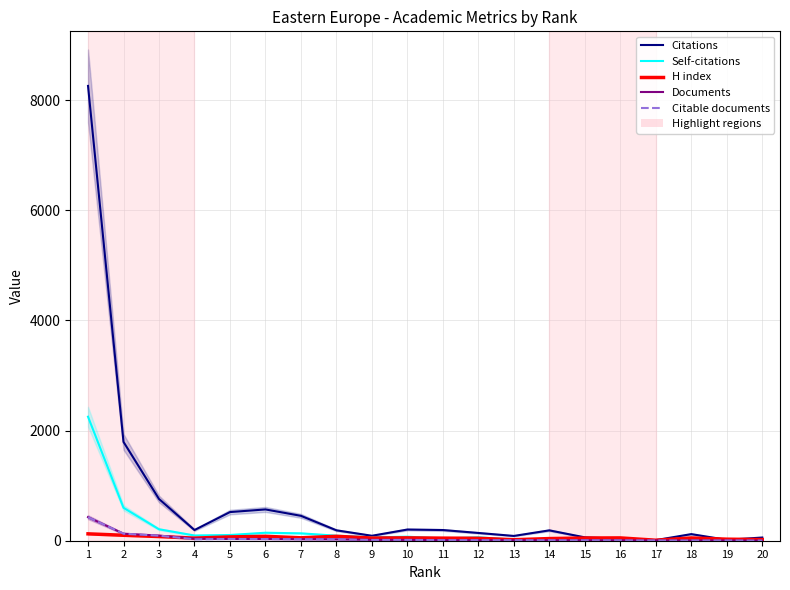

What is the value of the Documents point at the 6th from the left?

31